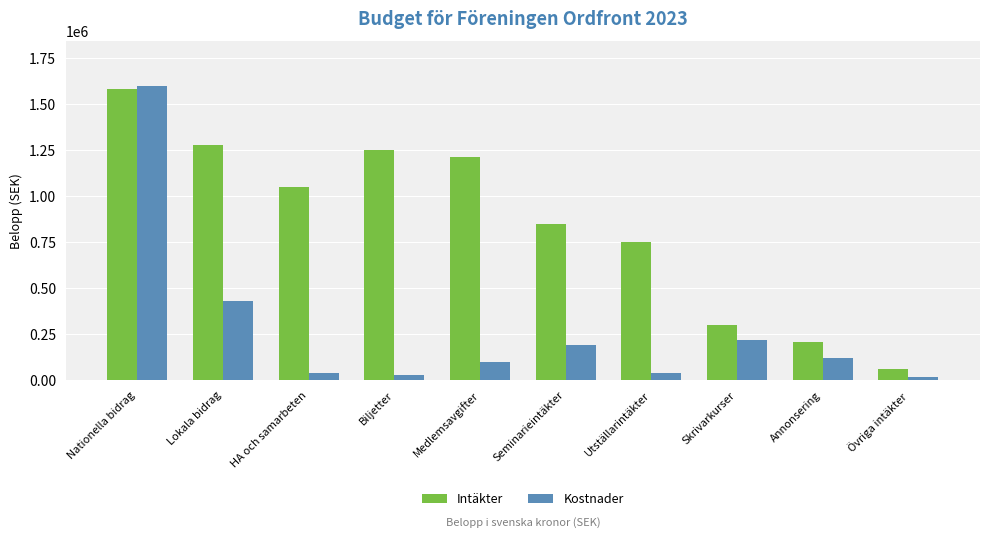

List the series in order of their overall mean, lowest first.

Kostnader, Intäkter